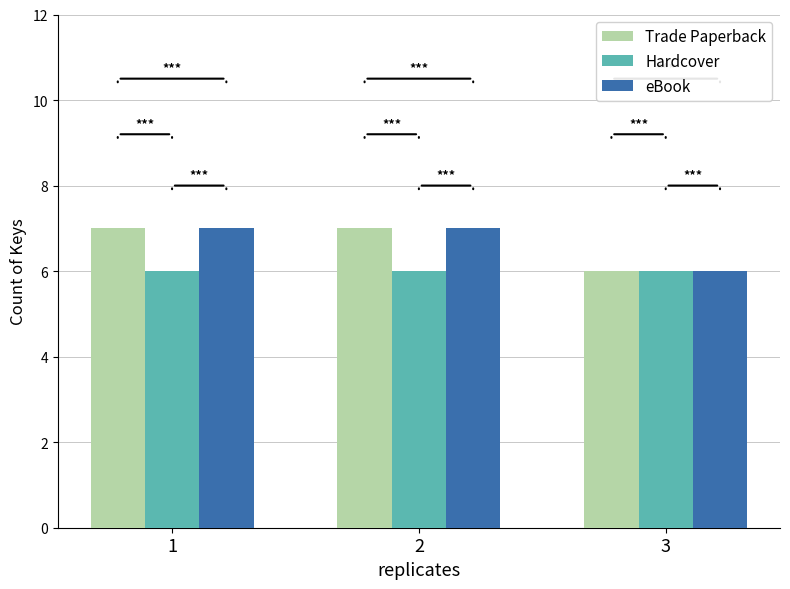

What is the sum of the Trade Paperback values at 2 and 3?

13